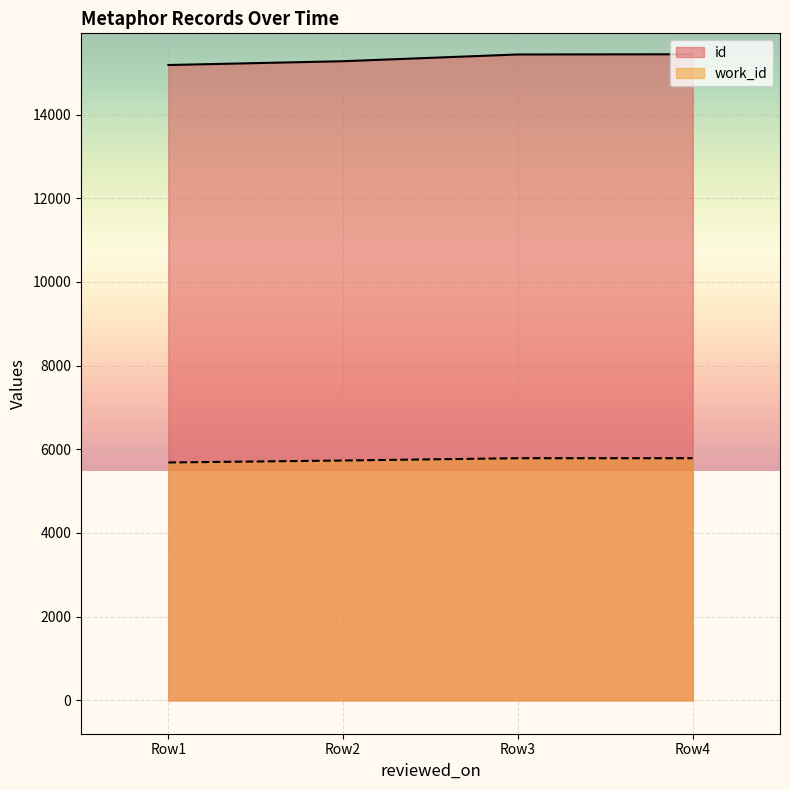

True or false: work_id and id intersect in this chart.

False